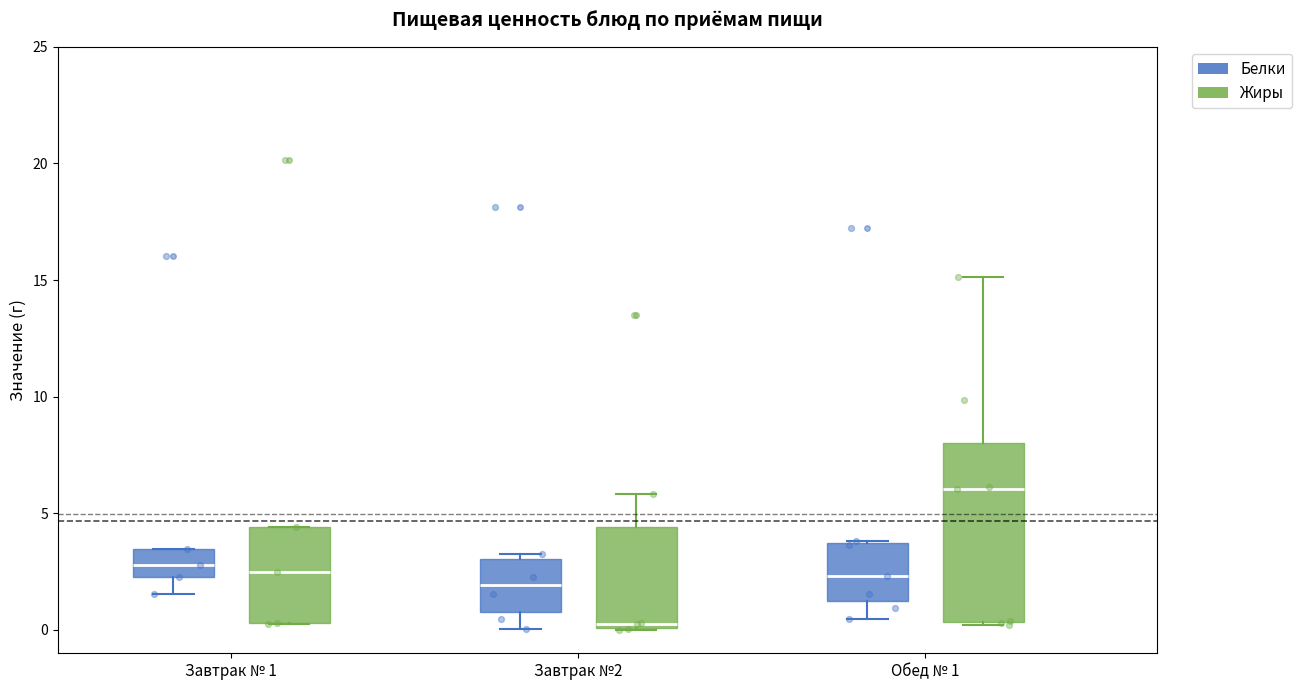

Reading left to right, read every box against the y-axis: the position of its median line, the range the box covers, and the ends of its whiskers. The values are not printed on the chart, so give them approximately, as read against the axis.

Завтрак № 1 (Белки): median 3.0, box 2.5 to 3.5, whiskers 1.5 to 3.5
Завтрак № 1 (Жиры): median 2.5, box 0.5 to 4.5, whiskers 0.0 to 4.5
Завтрак №2 (Белки): median 2.0, box 1.0 to 3.0, whiskers 0.0 to 3.5
Завтрак №2 (Жиры): median 0.5, box 0.0 to 4.5, whiskers 0.0 to 6.0
Обед № 1 (Белки): median 2.5, box 1.5 to 3.5, whiskers 0.5 to 4.0
Обед № 1 (Жиры): median 6.0, box 0.5 to 8.0, whiskers 0.0 to 15.0